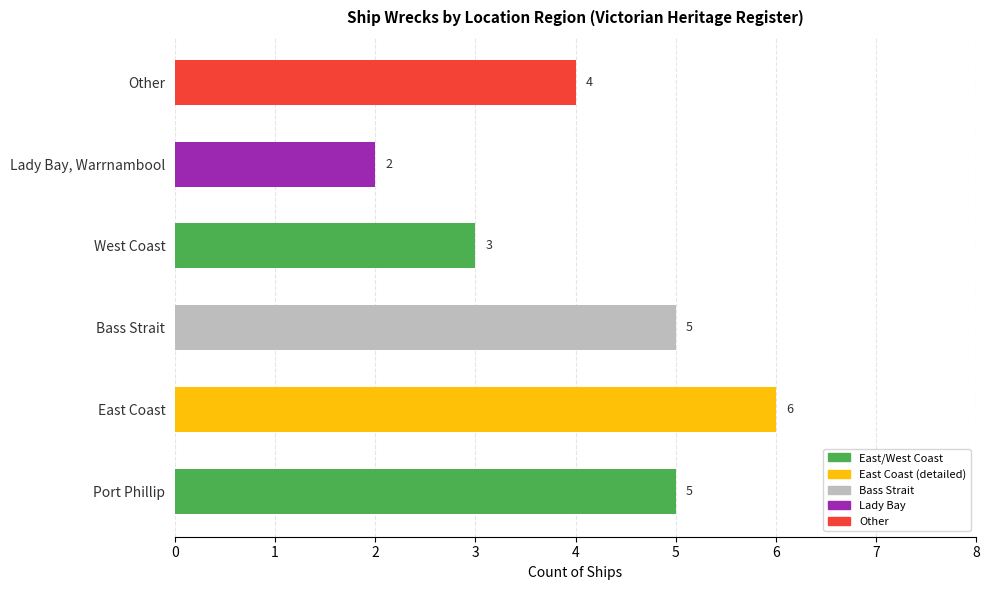

Are the bars grouped side by side (vs. stacked)?

No